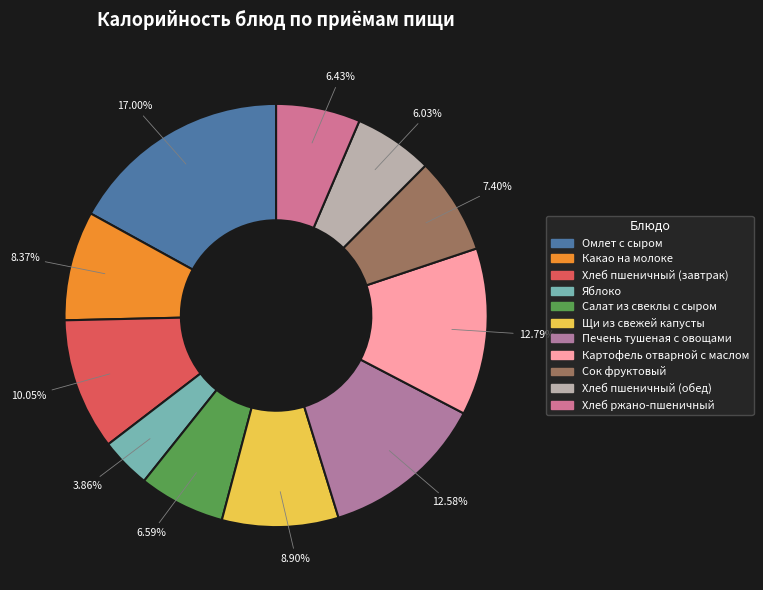

What is the change in value from Щи из свежей капусты to Хлеб ржано-пшеничный?

-30.6